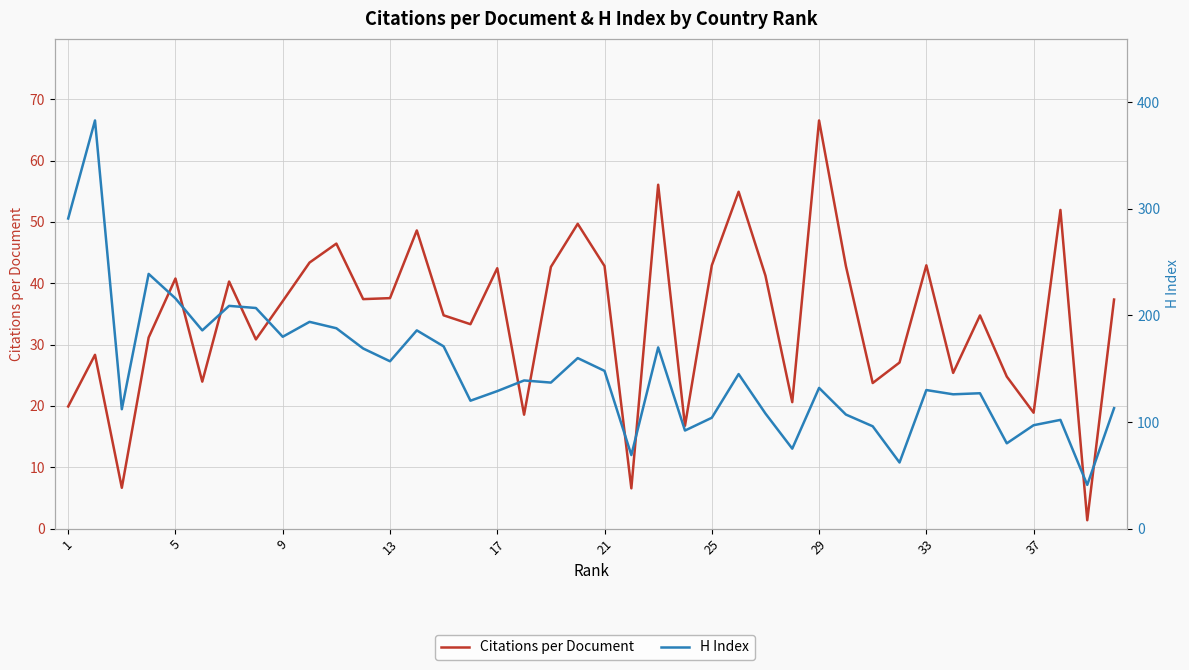

What is the label of the 40th point from the right?

1